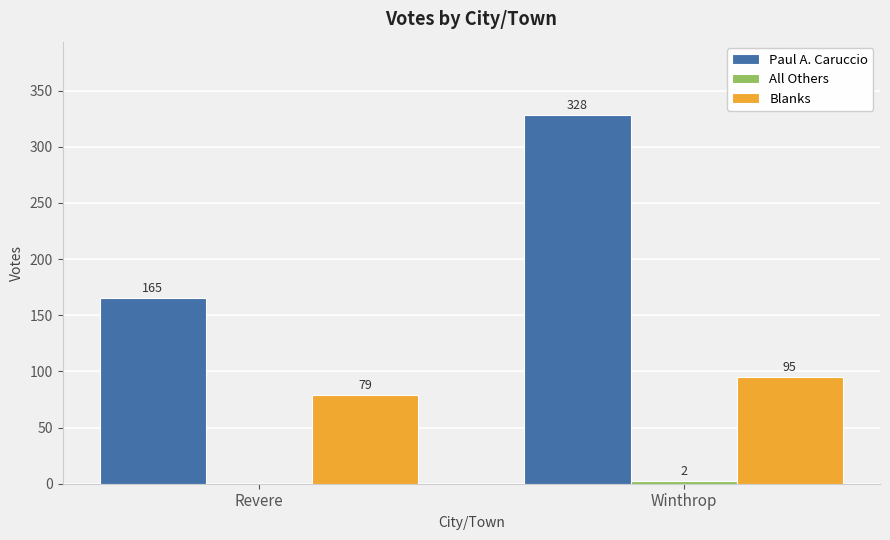

Which series has the widest spread of values?

Paul A. Caruccio